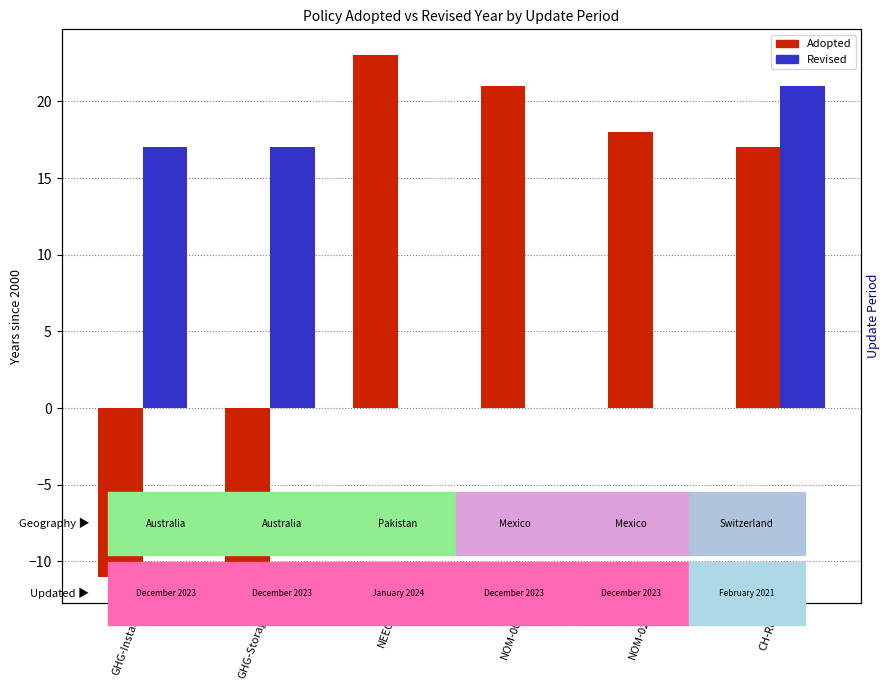

Which category has the lowest value across all series?

GHG-Instant